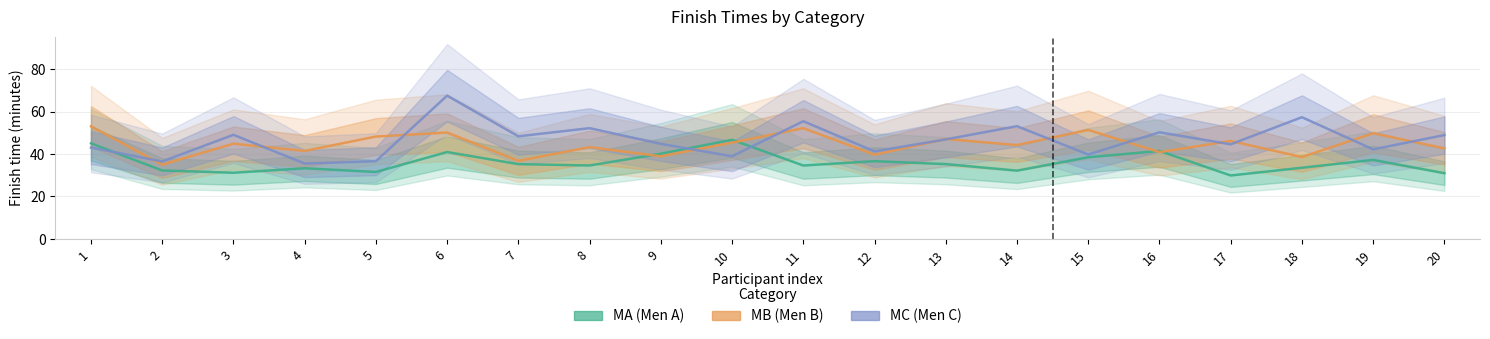

Which has a higher value, 16 or 8?

16